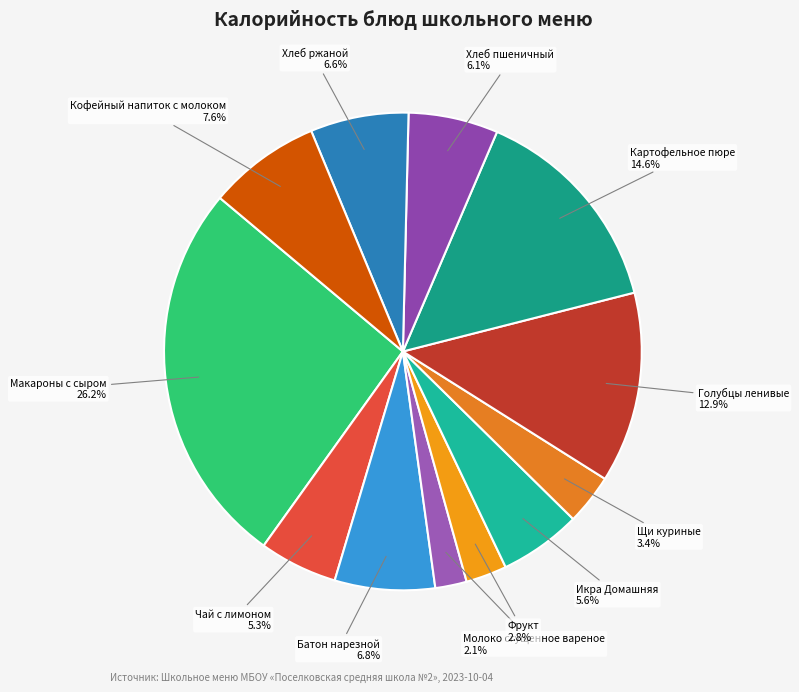

Count the number of slices in the pie.

12